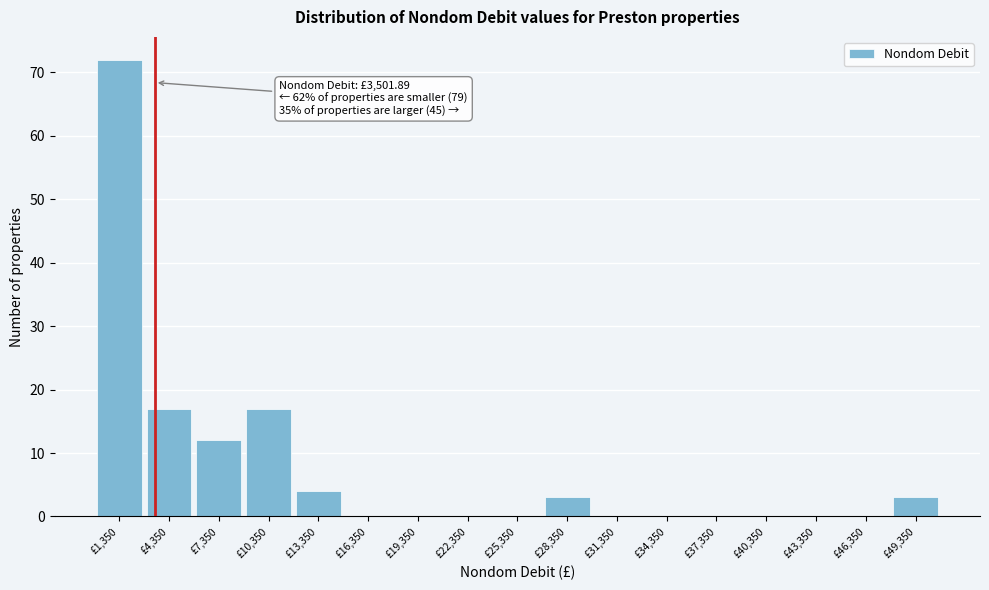

Over which range of the x-axis is the bar tallest?

0 to 3000